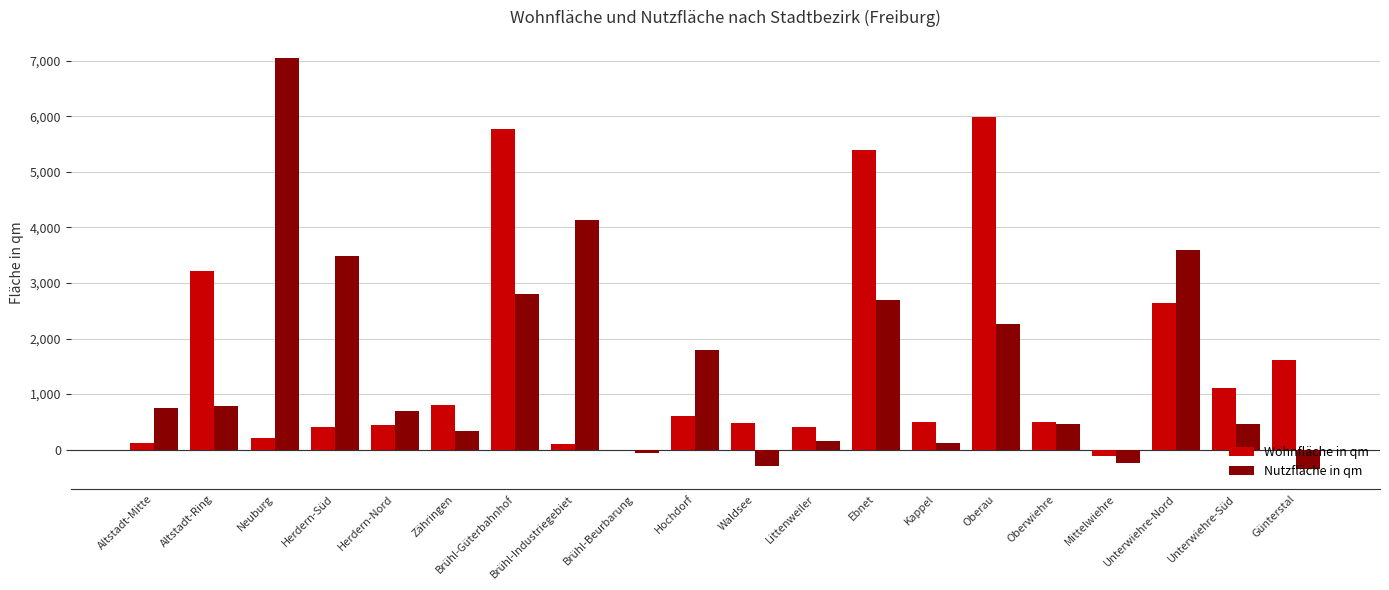

At which category does the chart reach its peak across all series?

Neuburg